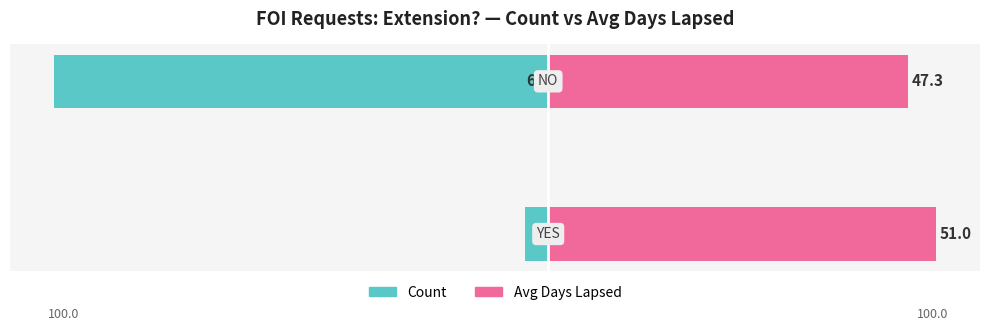

What is the difference between the Count values at 0 and 1?

62.0